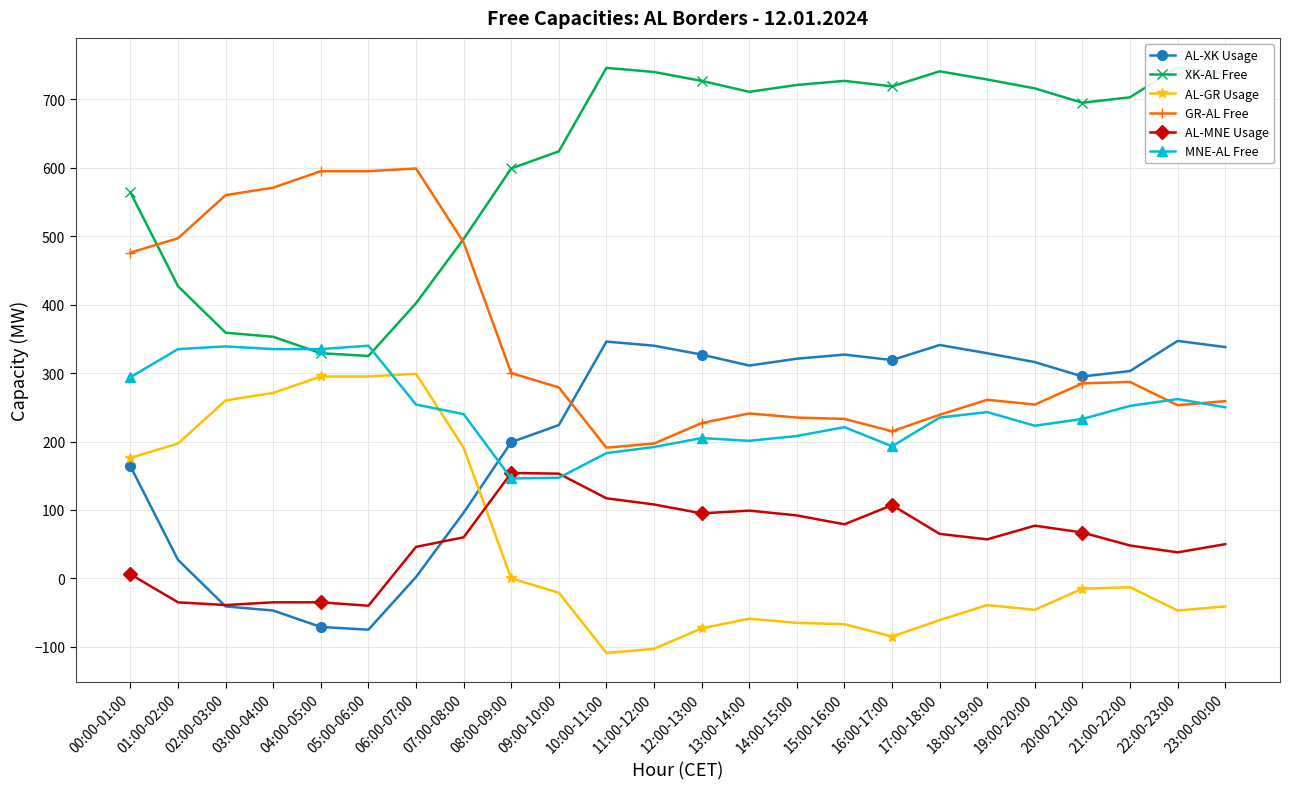

Which category has the lowest value in the MNE-AL Free series?

08:00-09:00